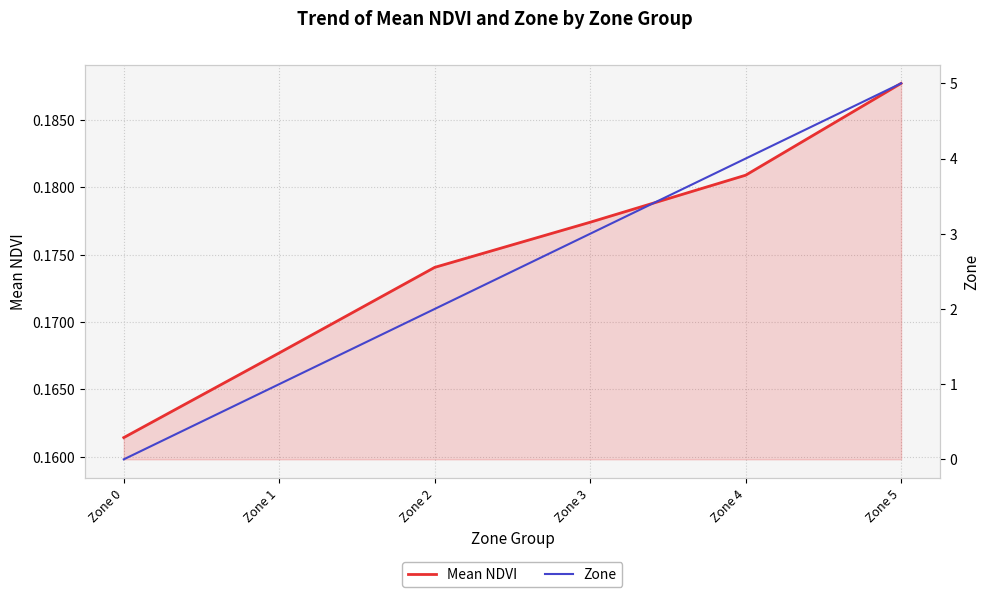

Reading right to left, list all the values displayed in this chart.

Mean NDVI: 0.2	0.2	0.2	0.2	0.2	0.2
Zone: 5.0	4.0	3.0	2.0	1.0	0.0